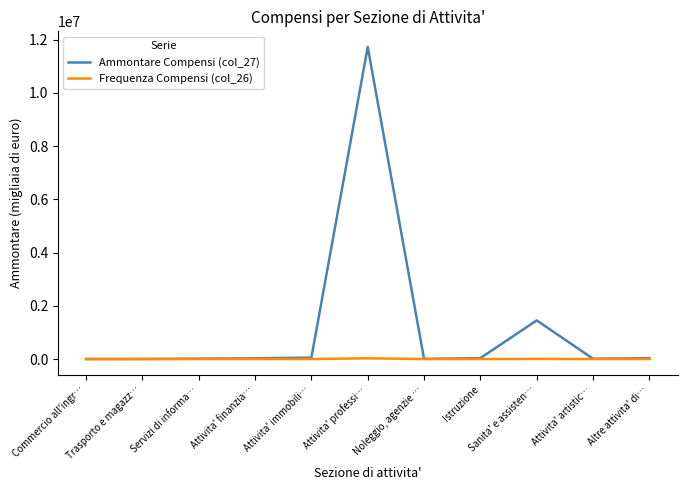

Which label corresponds to the largest value in the chart?

Attivita' professi…